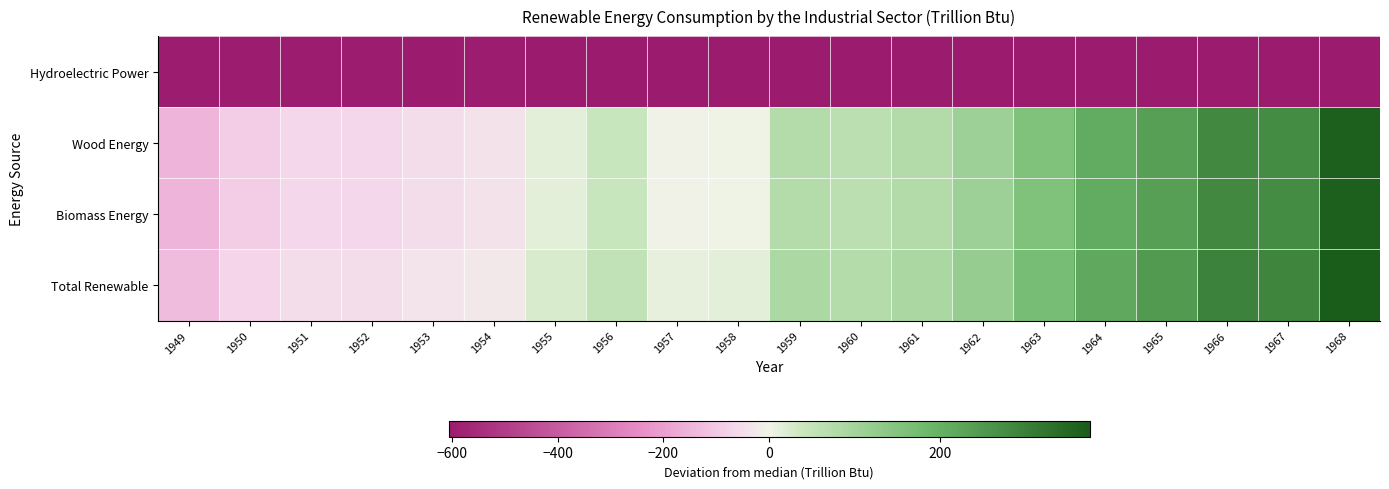

Which series changed the most between 1953 and 1966?

Wood Energy